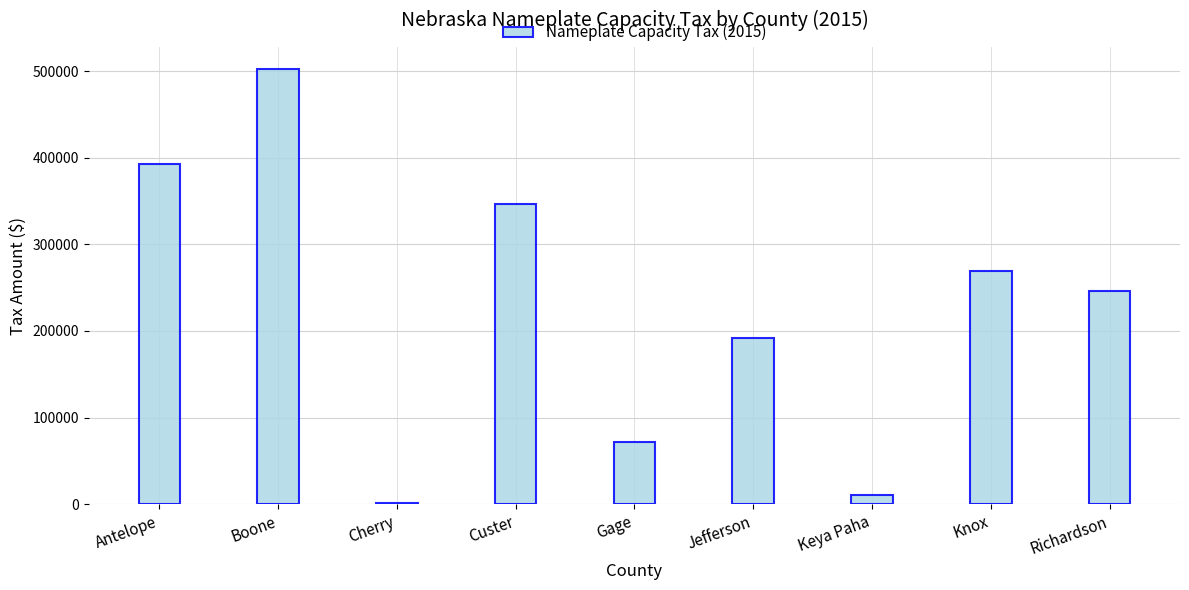

How many series are shown in this chart?

1